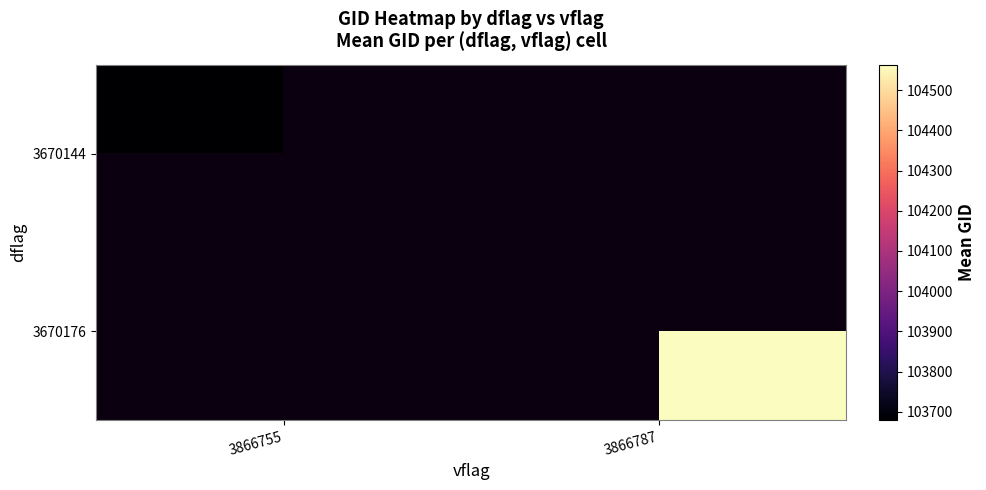

Is it true that 3670176 equals 104563.3 at 3866787?

True